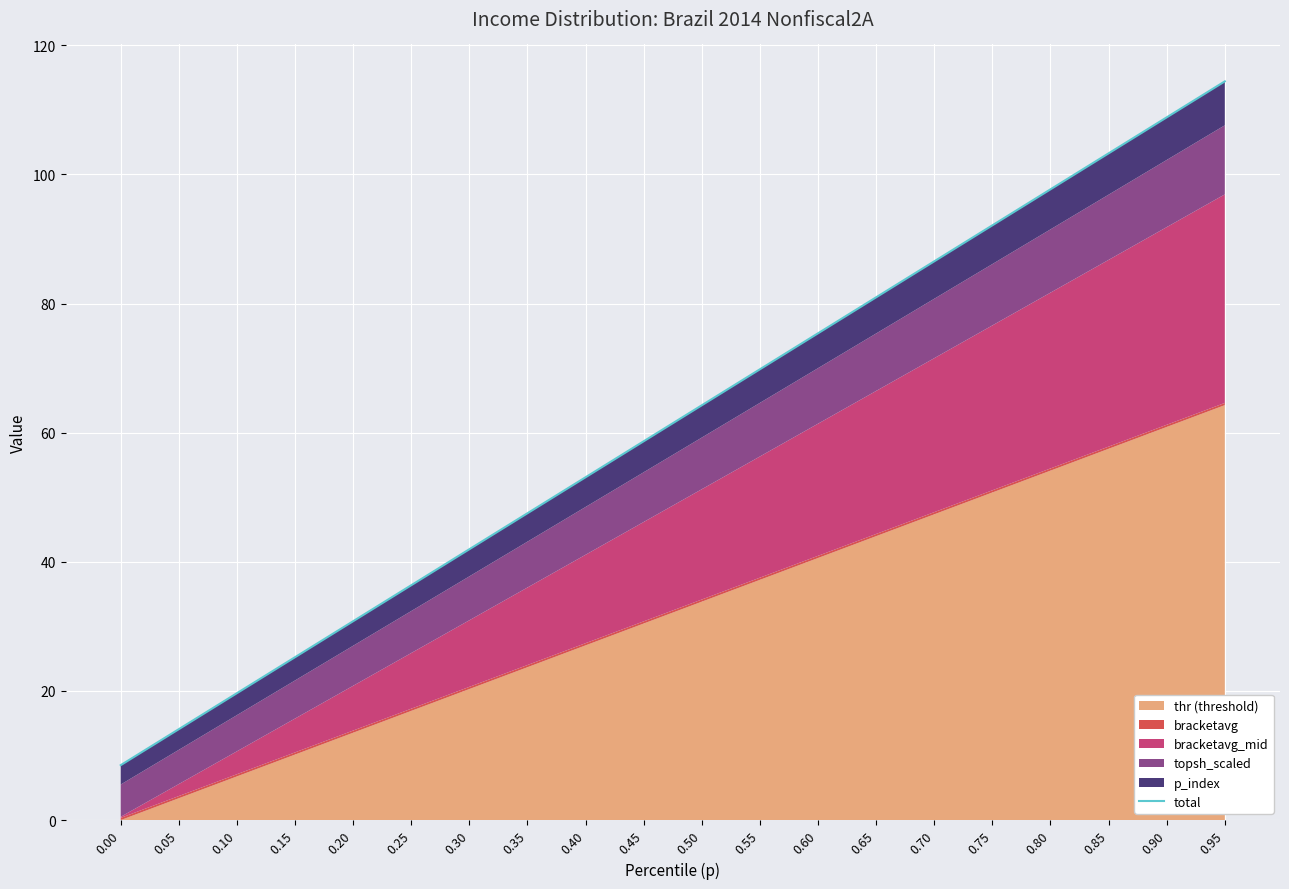

Rank the categories by value from lowest to highest.

0.00, 0.05, 0.10, 0.15, 0.20, 0.25, 0.30, 0.35, 0.40, 0.45, 0.50, 0.55, 0.60, 0.65, 0.70, 0.75, 0.80, 0.85, 0.90, 0.95